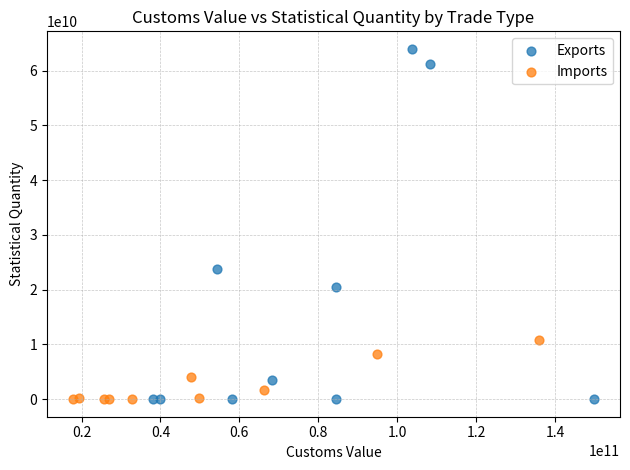

Which series has the largest Y range (max minus min)?

Exports